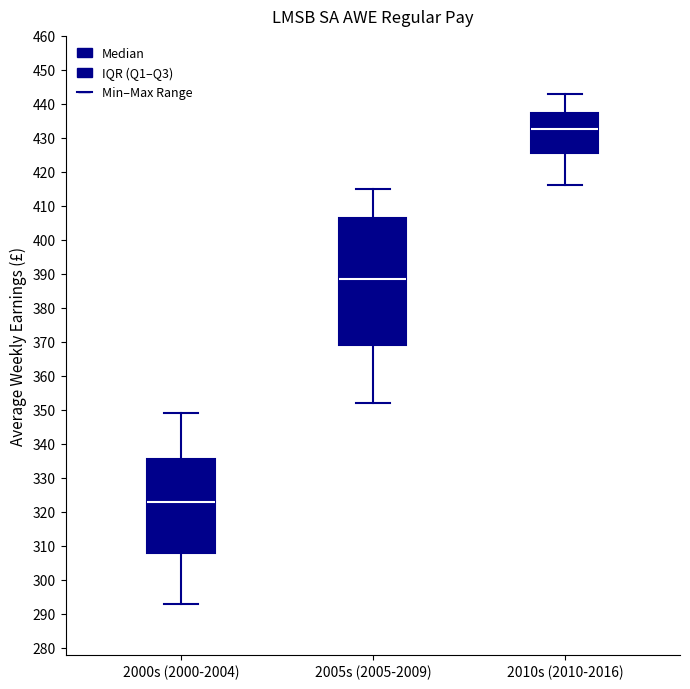

Where is the lower edge of the box for 2005s (2005-2009) on the y-axis? The values are not printed on the chart, so give them approximately, as read against the axis.

369